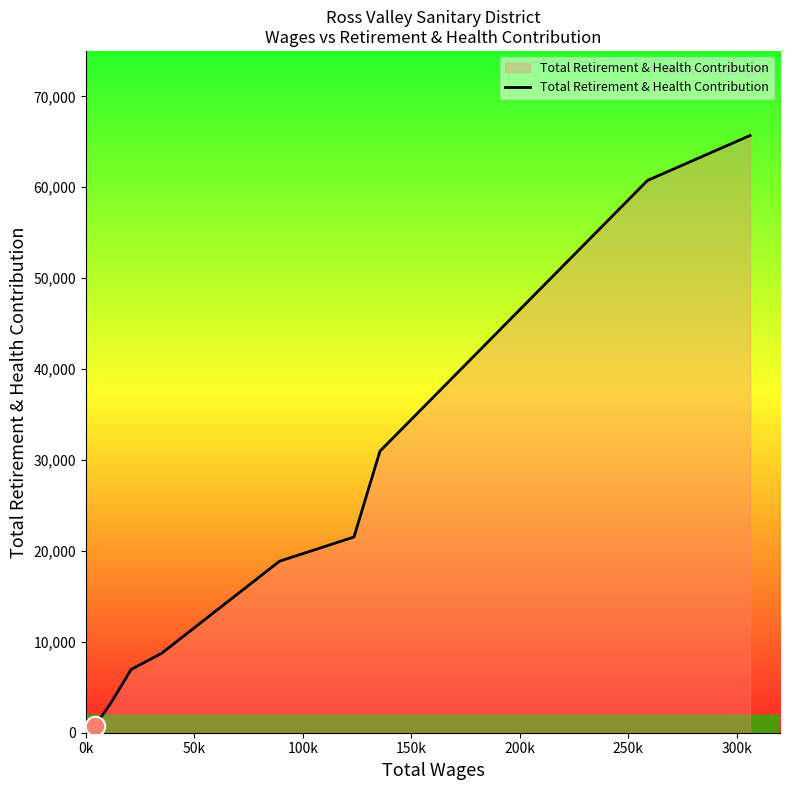

What is the difference between the maximum and minimum values?

64919